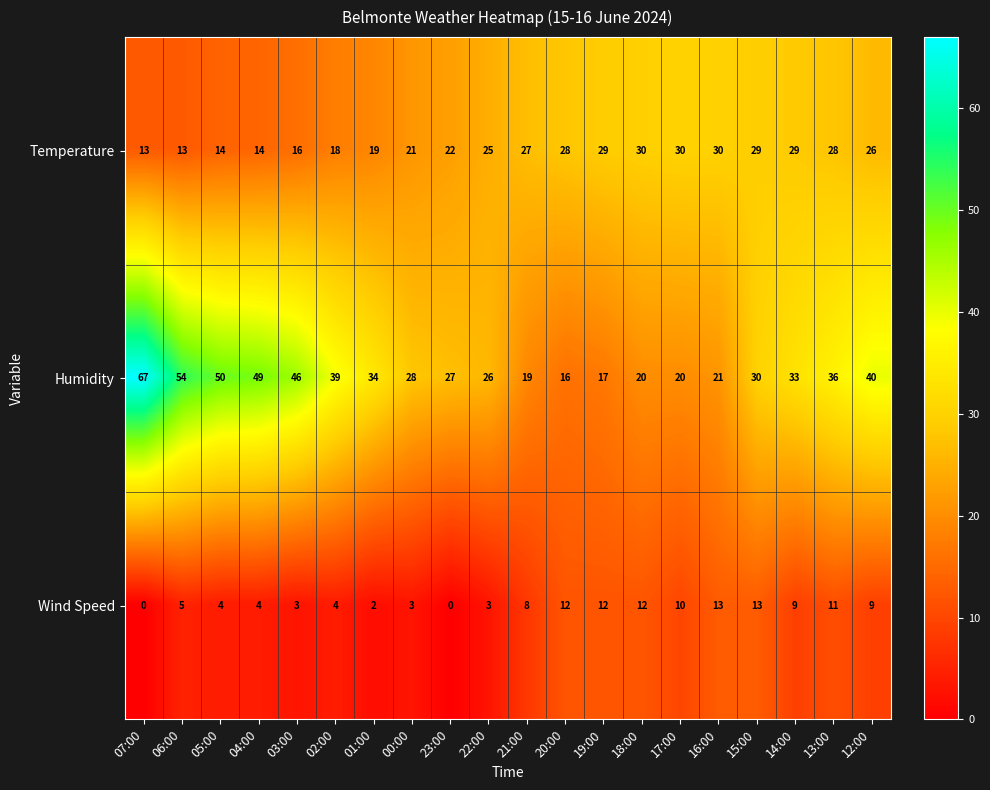

Is the value of Wind Speed at 02:00 greater than the value of Humidity at 07:00?

No